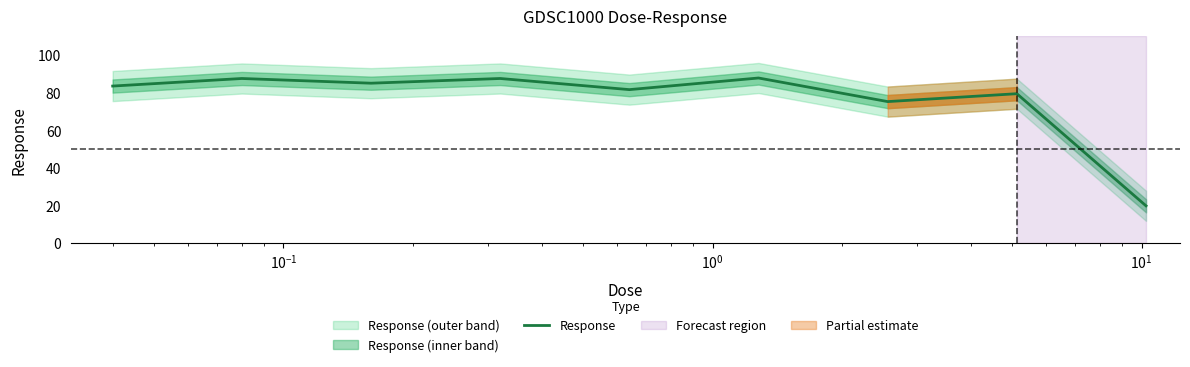

How many categories are shown in the chart?

9